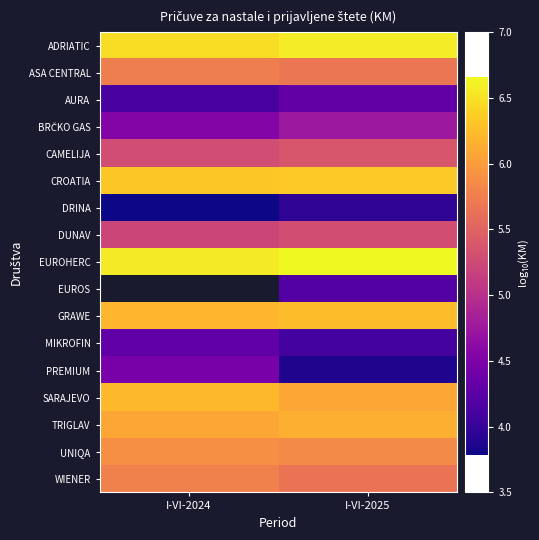

How many distinct data groups are displayed?

17